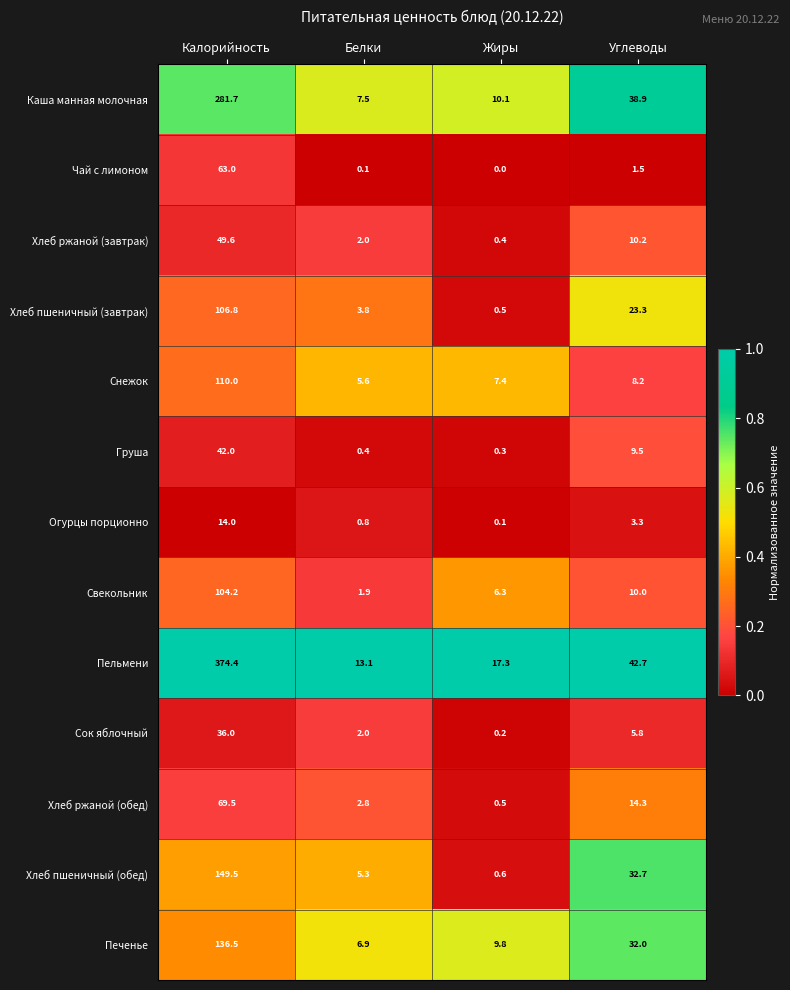

What is the maximum value shown in the chart?

374.4